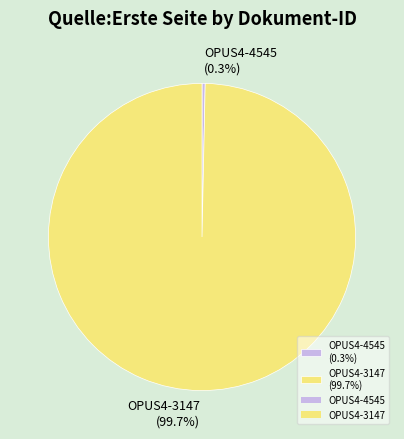

To the nearest percent, what is the combined percentage of OPUS4-4545 and OPUS4-3147?

100%